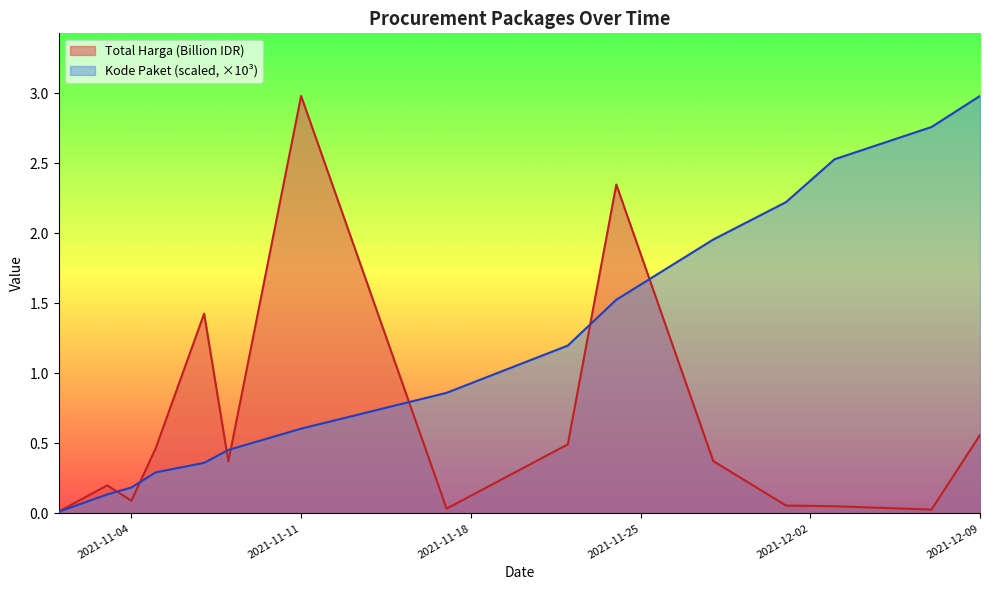

What is the spread (max minus min) of values at 2021-11-05?

0.2